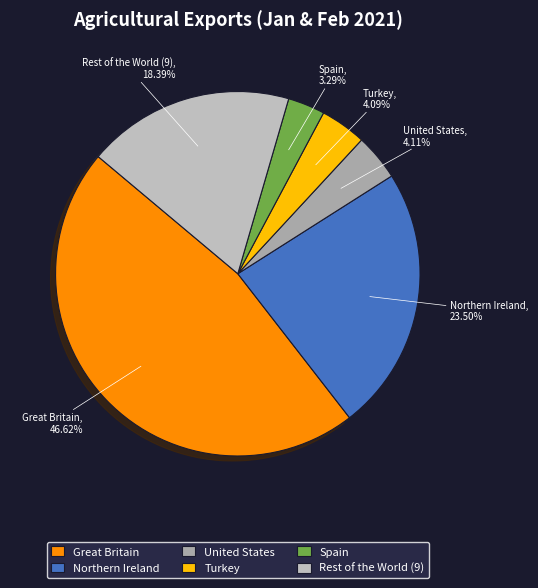

Between Great Britain and United States, which is larger?

Great Britain